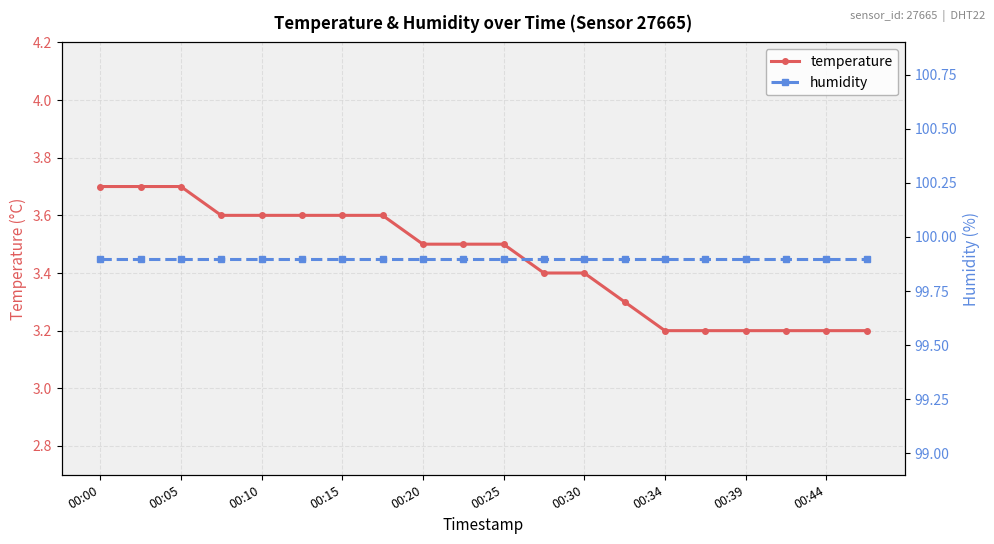

Which label corresponds to the largest value in the chart?

00:00